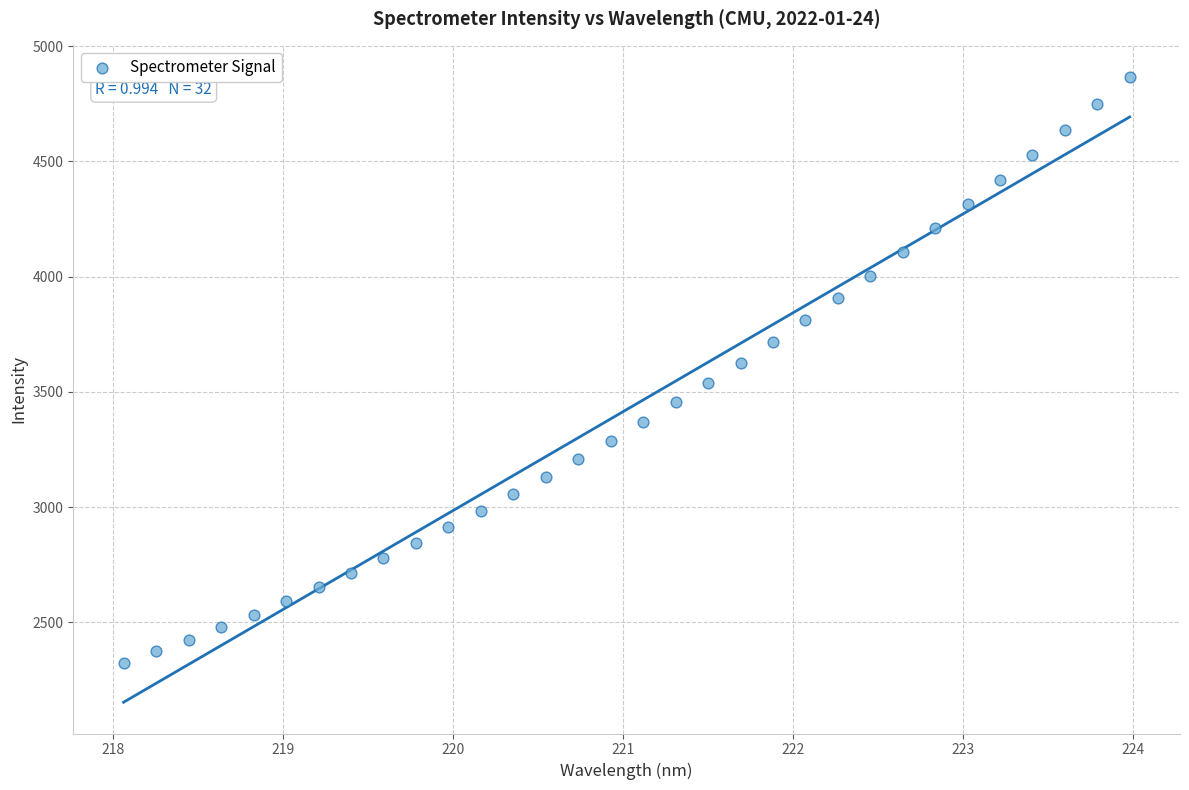

What is the range of Y values (max minus min)?

2544.5